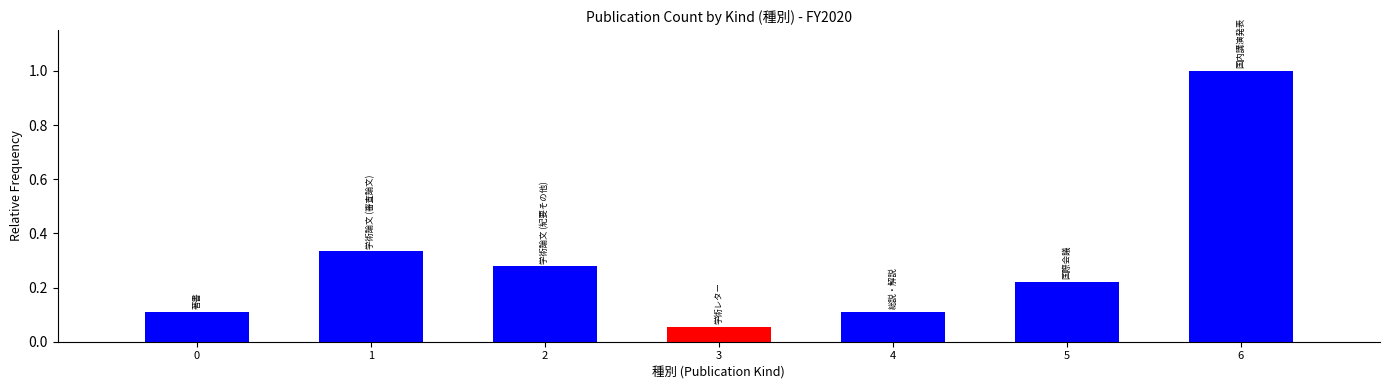

Which label corresponds to the largest value in the chart?

6